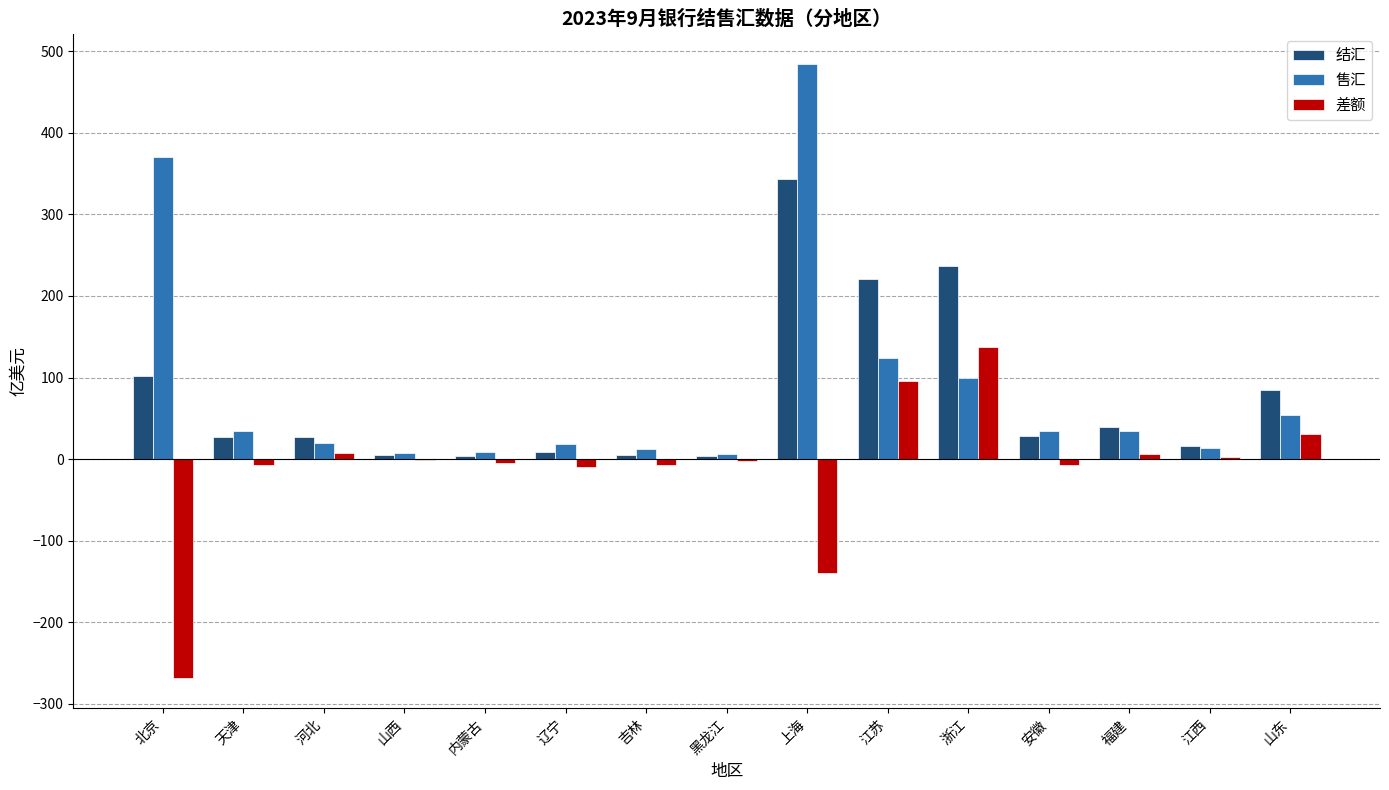

At which category is the sum across all series the highest?

上海